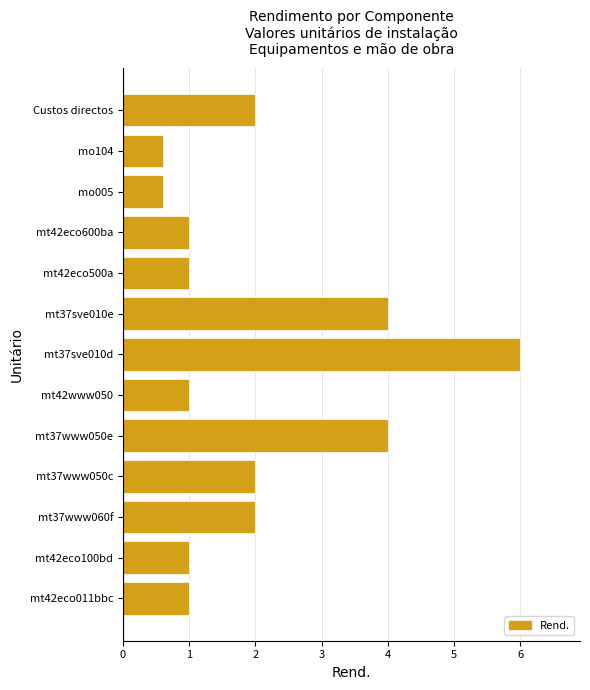

Reading bottom to top, transcribe all the data shown in this chart.

1.0	1.0	2.0	2.0	4.0	1.0	6.0	4.0	1.0	1.0	0.6	0.6	2.0